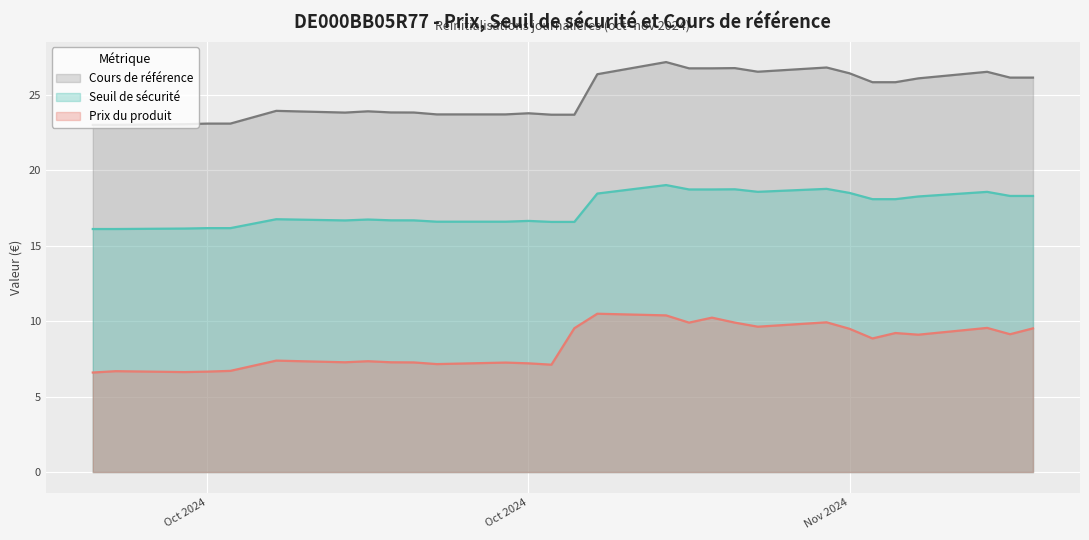

Between 2024-11-05 and 2024-10-15, which is larger?

2024-11-05